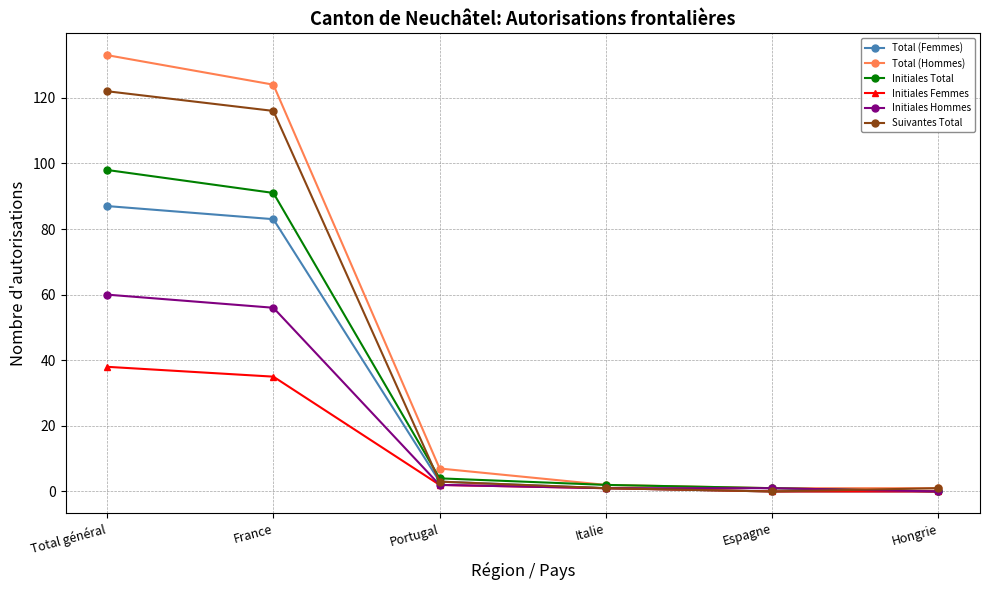

Which category has the highest value across all series?

Total général